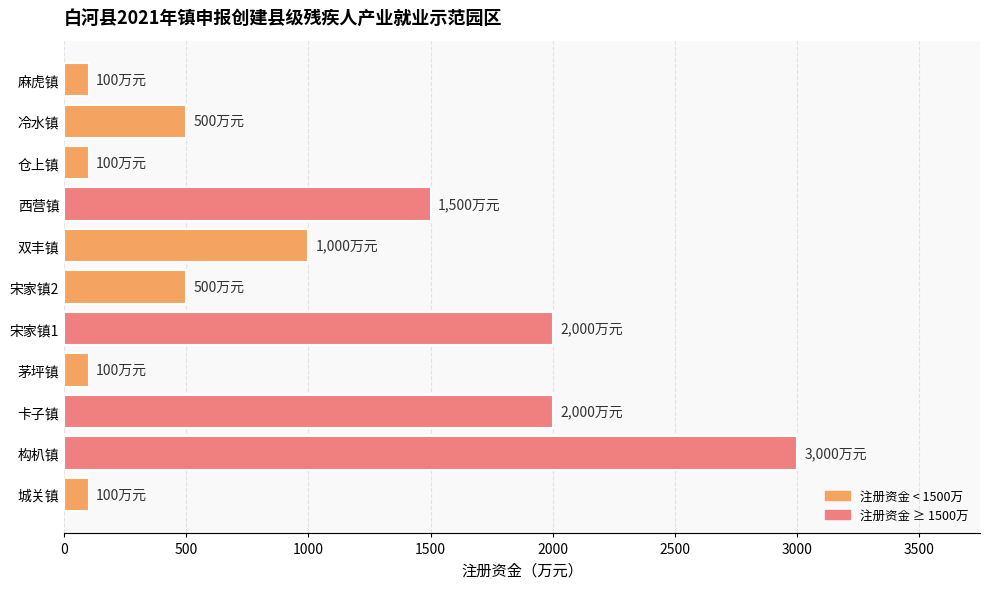

Does the chart contain any negative values?

No